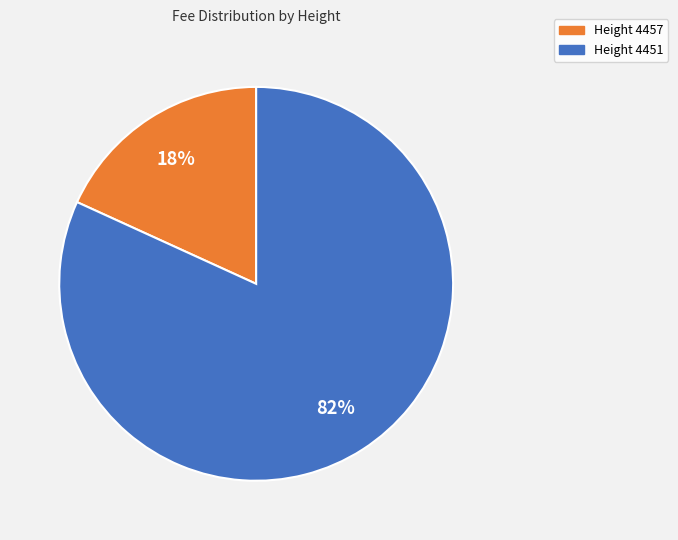

To the nearest percent, what is the difference between the largest and smallest slice percentages?

64%